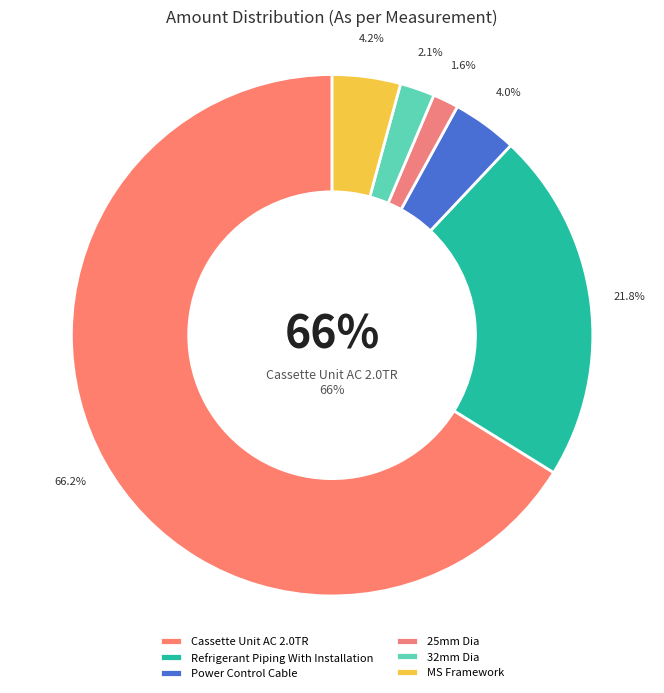

Rank the categories by value from lowest to highest.

25mm Dia, 32mm Dia, Power Control Cable, MS Framework, Refrigerant Piping With Installation, Cassette Unit AC 2.0TR